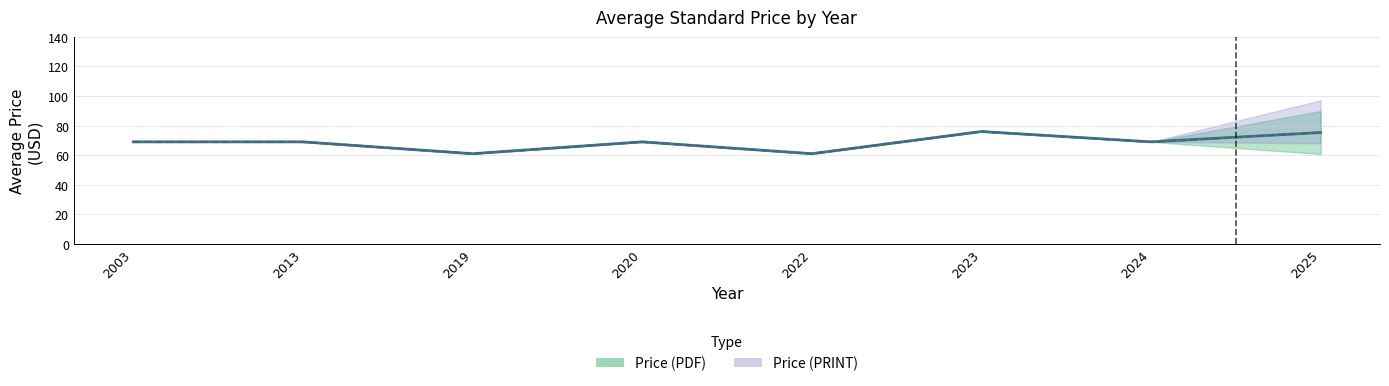

Reading left to right, transcribe all the data shown in this chart.

Price (PDF): 2003=69.0	2013=69.0	2019=61.0	2020=69.0	2022=61.0	2023=76.0	2024=69.0	2025=75.3
Price (PRINT): 2003=69.0	2013=69.0	2019=61.0	2020=69.0	2022=61.0	2023=76.0	2024=69.0	2025=75.3